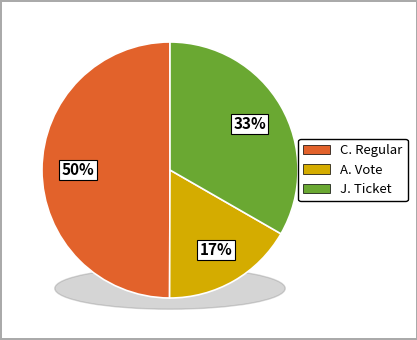

What percentage is the Vote slice, to the nearest percent?

17%